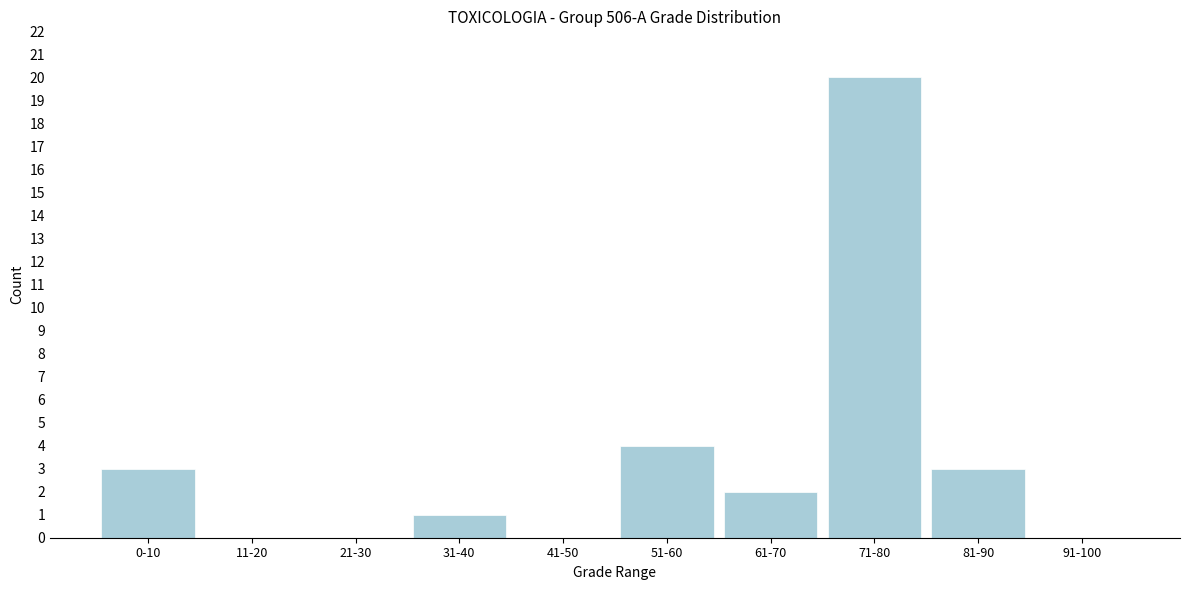

What is the change in value from 11-20 to 61-70?

+2